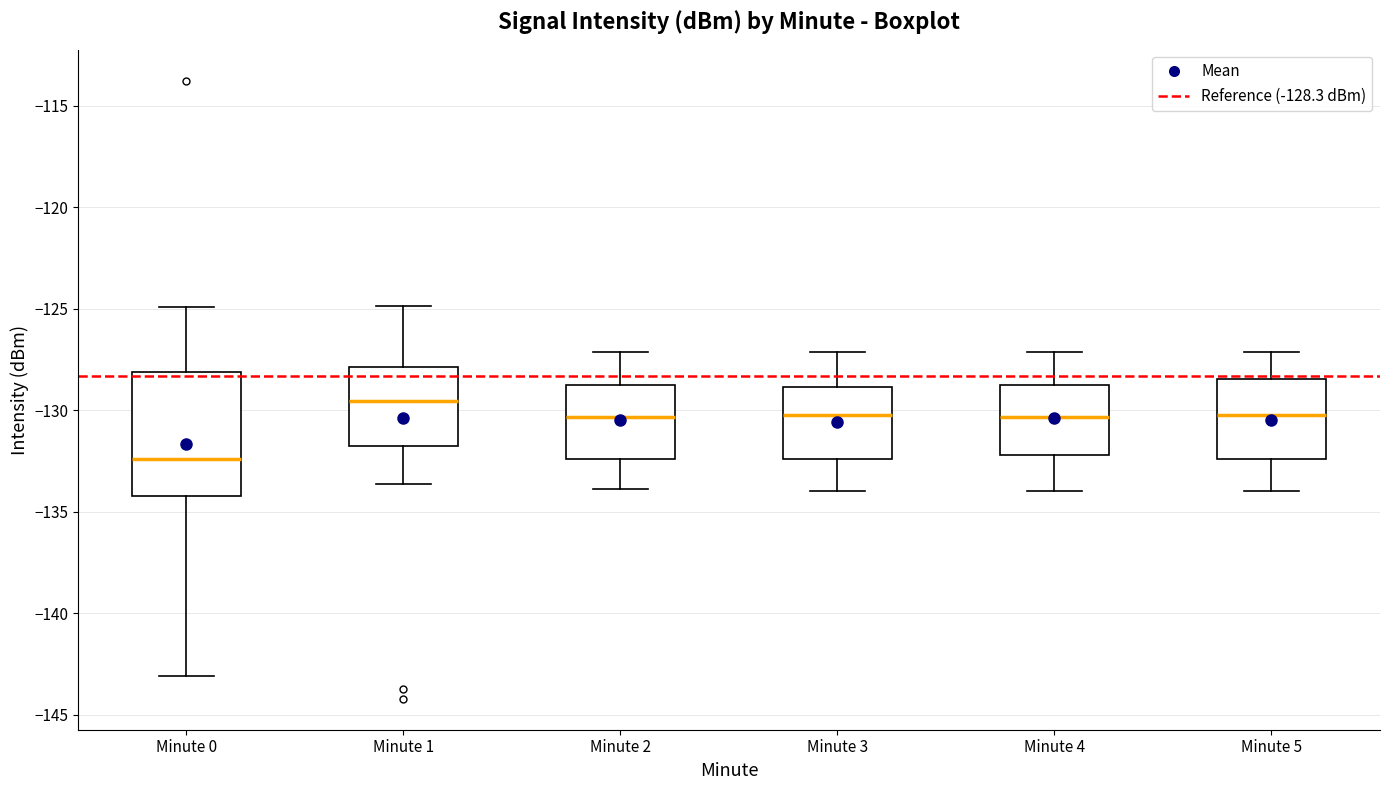

Reading left to right, transcribe this box plot: for each box, give where its median line is, the range the box spans, and where its two whiskers end, as read against the y-axis. The values are not printed on the chart, so give them approximately, as read against the axis.

Minute 0: median -132.5, box -134.0 to -128.0, whiskers -143.0 to -125.0
Minute 1: median -129.5, box -132.0 to -128.0, whiskers -133.5 to -125.0
Minute 2: median -130.5, box -132.5 to -129.0, whiskers -134.0 to -127.0
Minute 3: median -130.0, box -132.5 to -129.0, whiskers -134.0 to -127.0
Minute 4: median -130.5, box -132.0 to -129.0, whiskers -134.0 to -127.0
Minute 5: median -130.0, box -132.5 to -128.5, whiskers -134.0 to -127.0